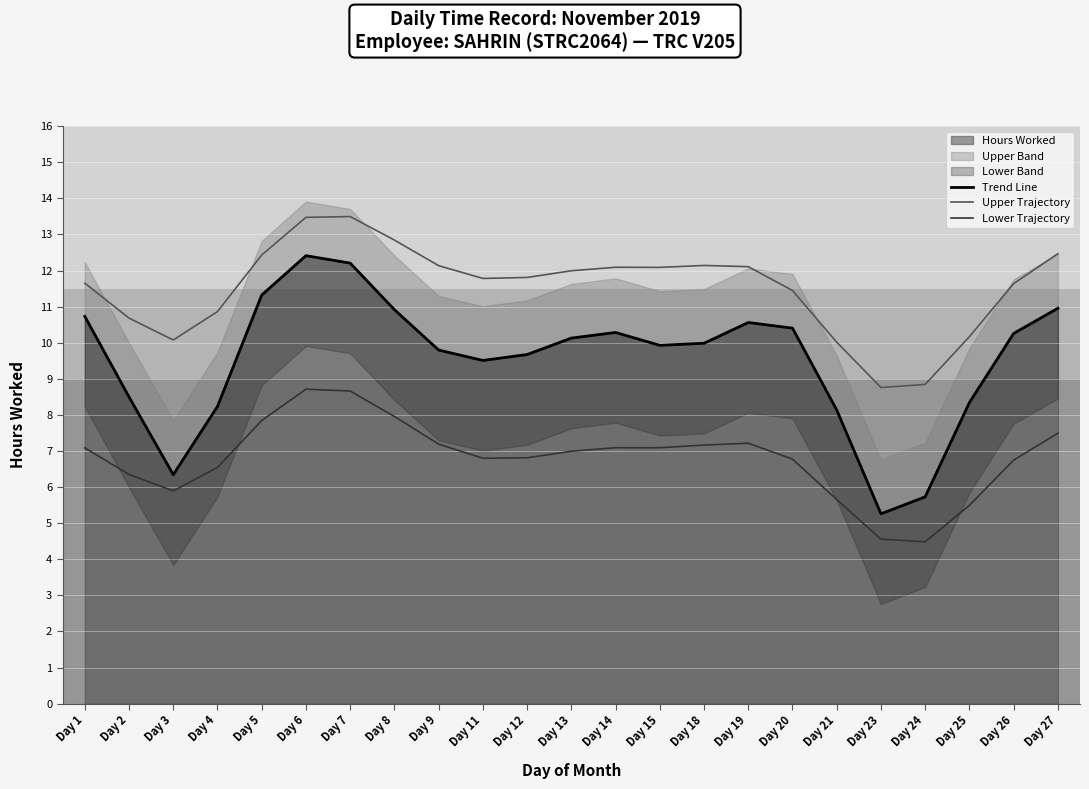

True or false: Upper Trajectory has a value of 19.8 at Day 27.

False